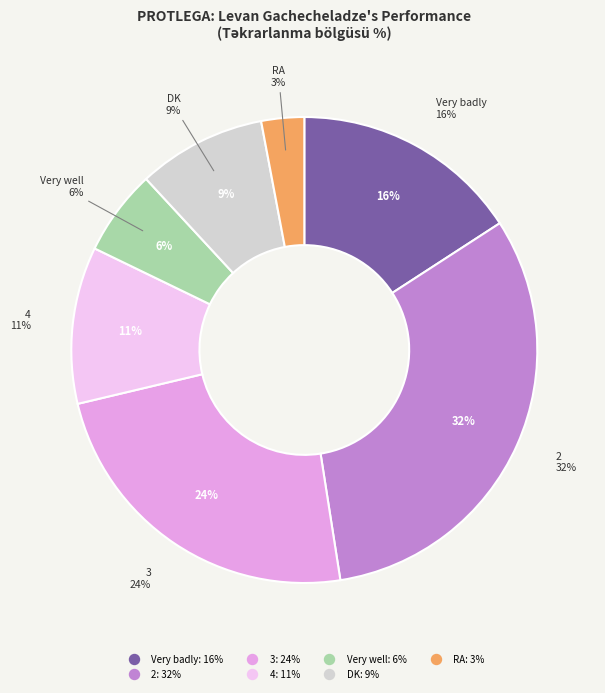

What is the largest slice in the pie chart?

2